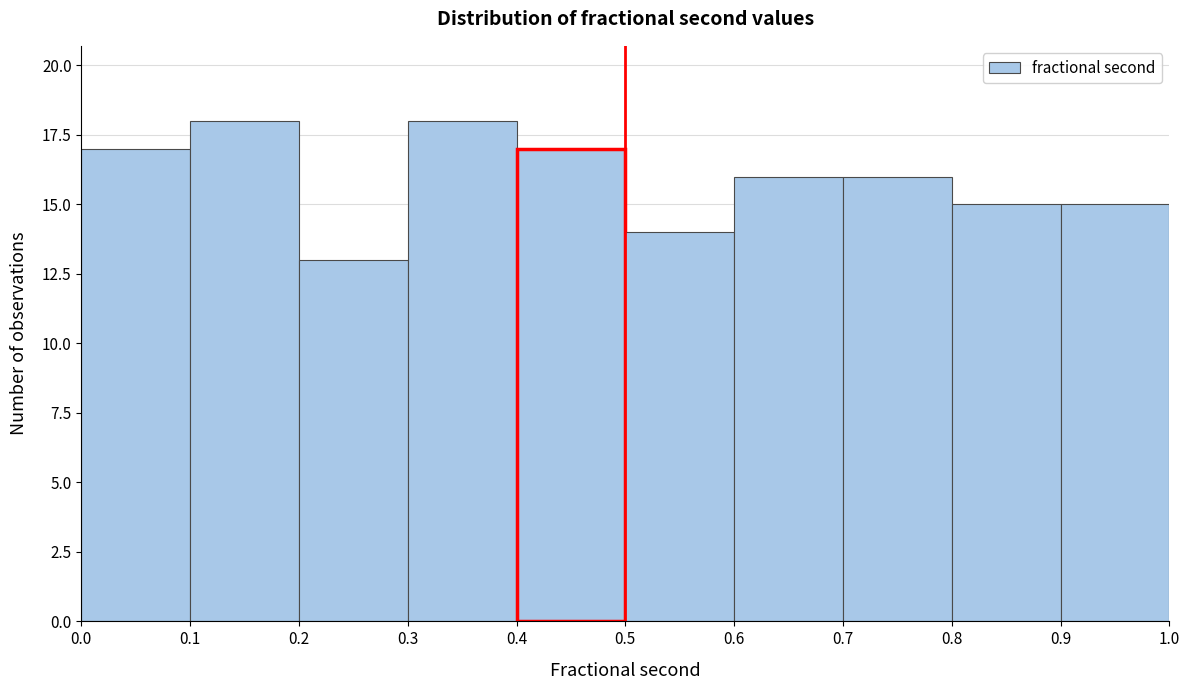

Reading left to right, transcribe this chart: for each bar, give the range it covers on the x-axis and its height. The values are not printed on the chart, so give them approximately, as read against the axis.

0.0 to 0.1: 17
0.1 to 0.2: 18
0.2 to 0.3: 13
0.3 to 0.4: 18
0.4 to 0.5: 17
0.5 to 0.6: 14
0.6 to 0.7: 16
0.7 to 0.8: 16
0.8 to 0.9: 15
0.9 to 1.0: 15